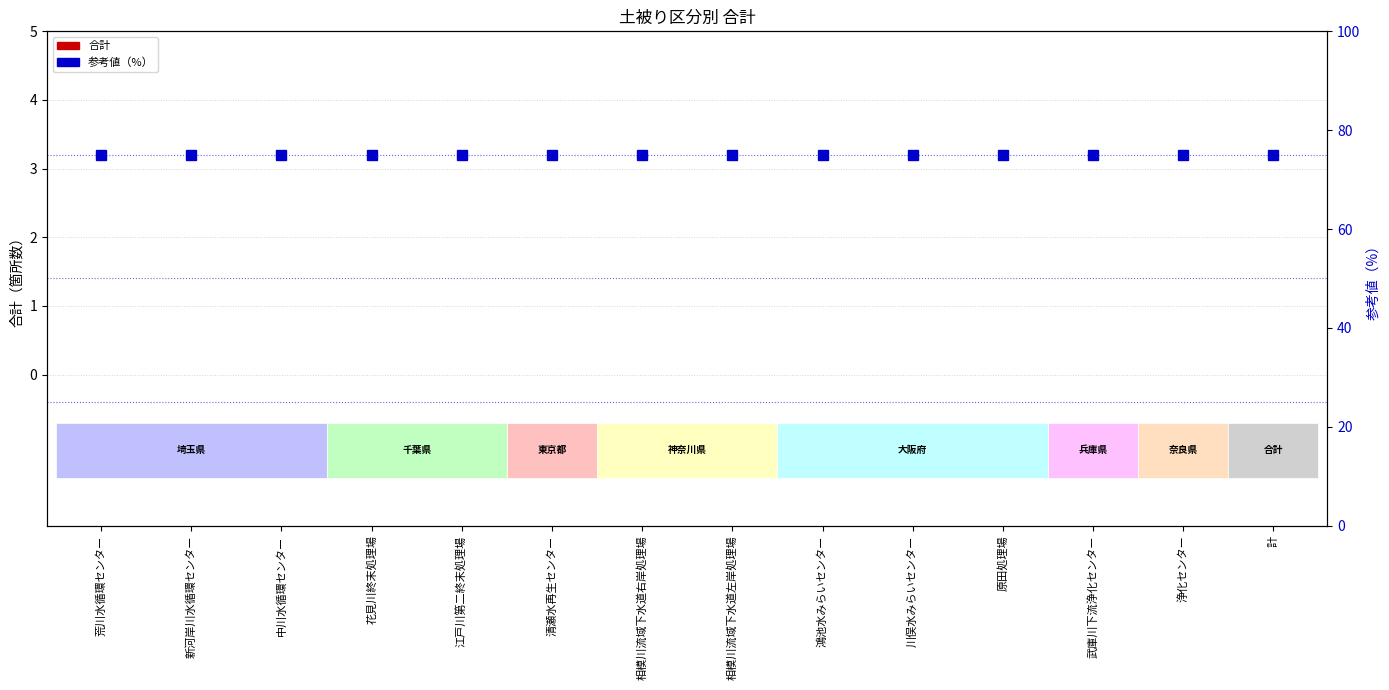

What is the spread (max minus min) of values at 原田処理場?

75